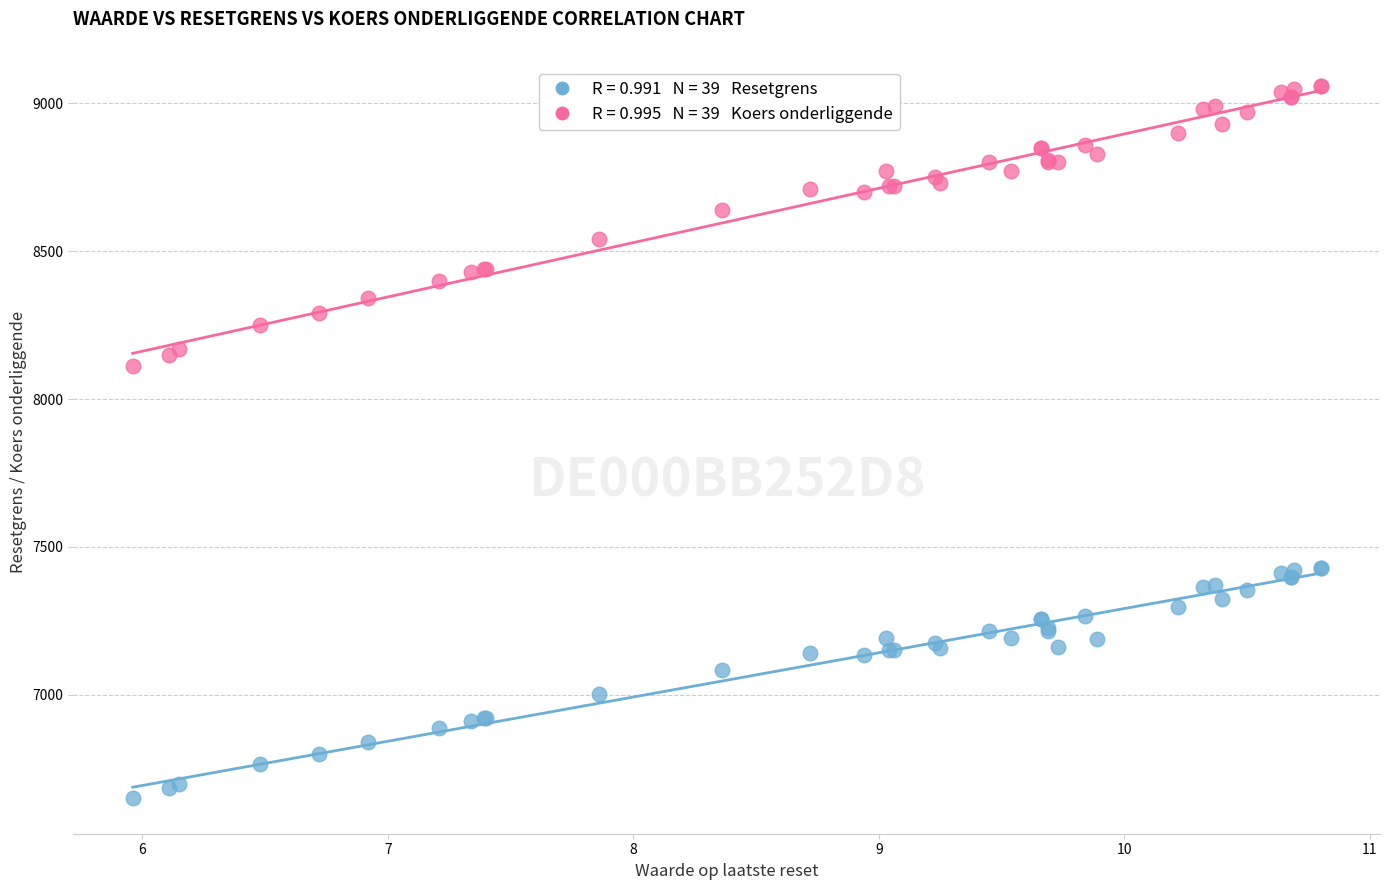

Across all series, what Y value is closest to 7855?

8110.0